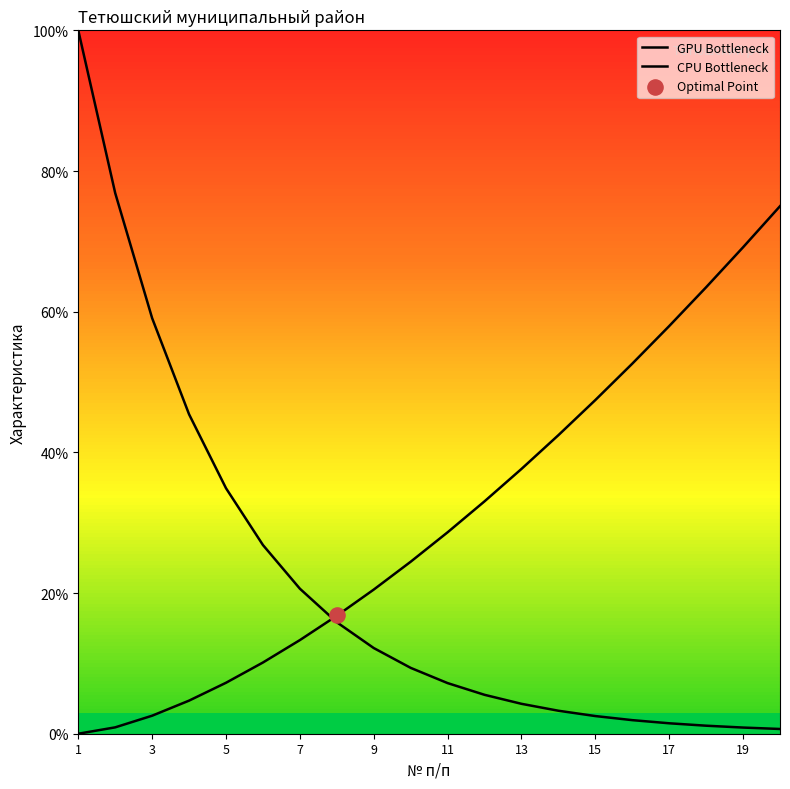

Which series has the largest Y range (max minus min)?

GPU Bottleneck